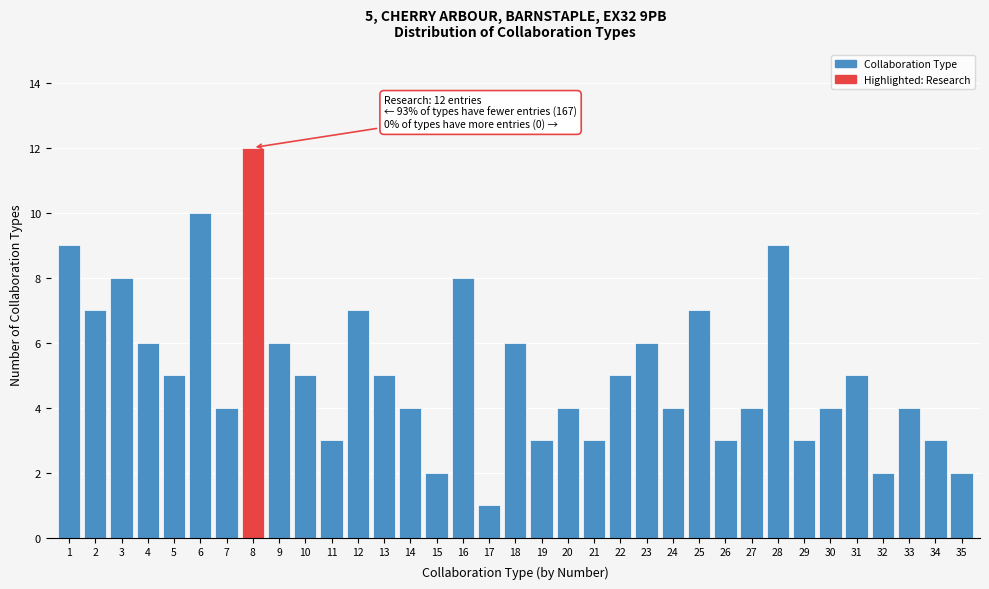

What is the value of the 22nd bar from the left?

5